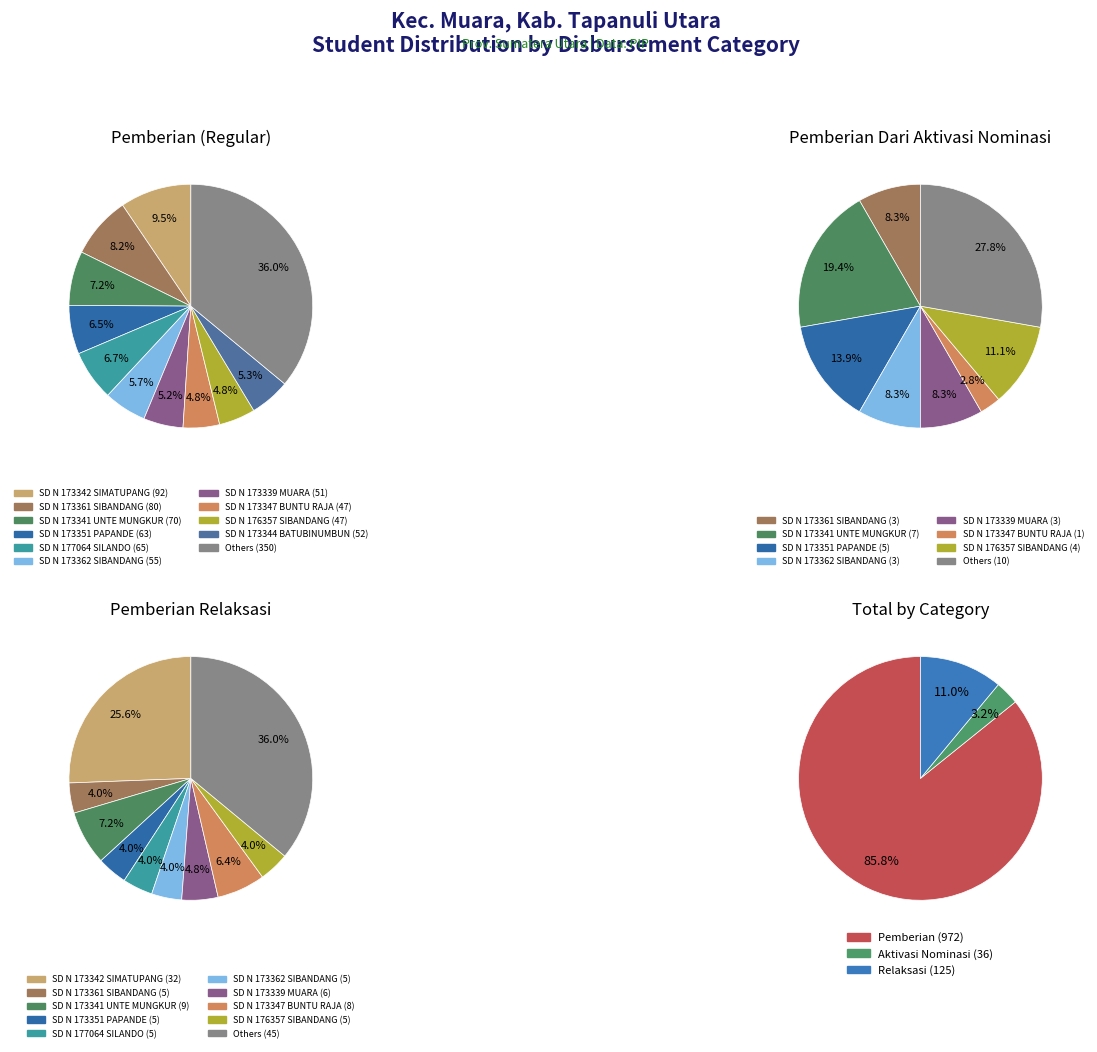

Which slice is the largest?

SD N 173342 SIMATUPANG